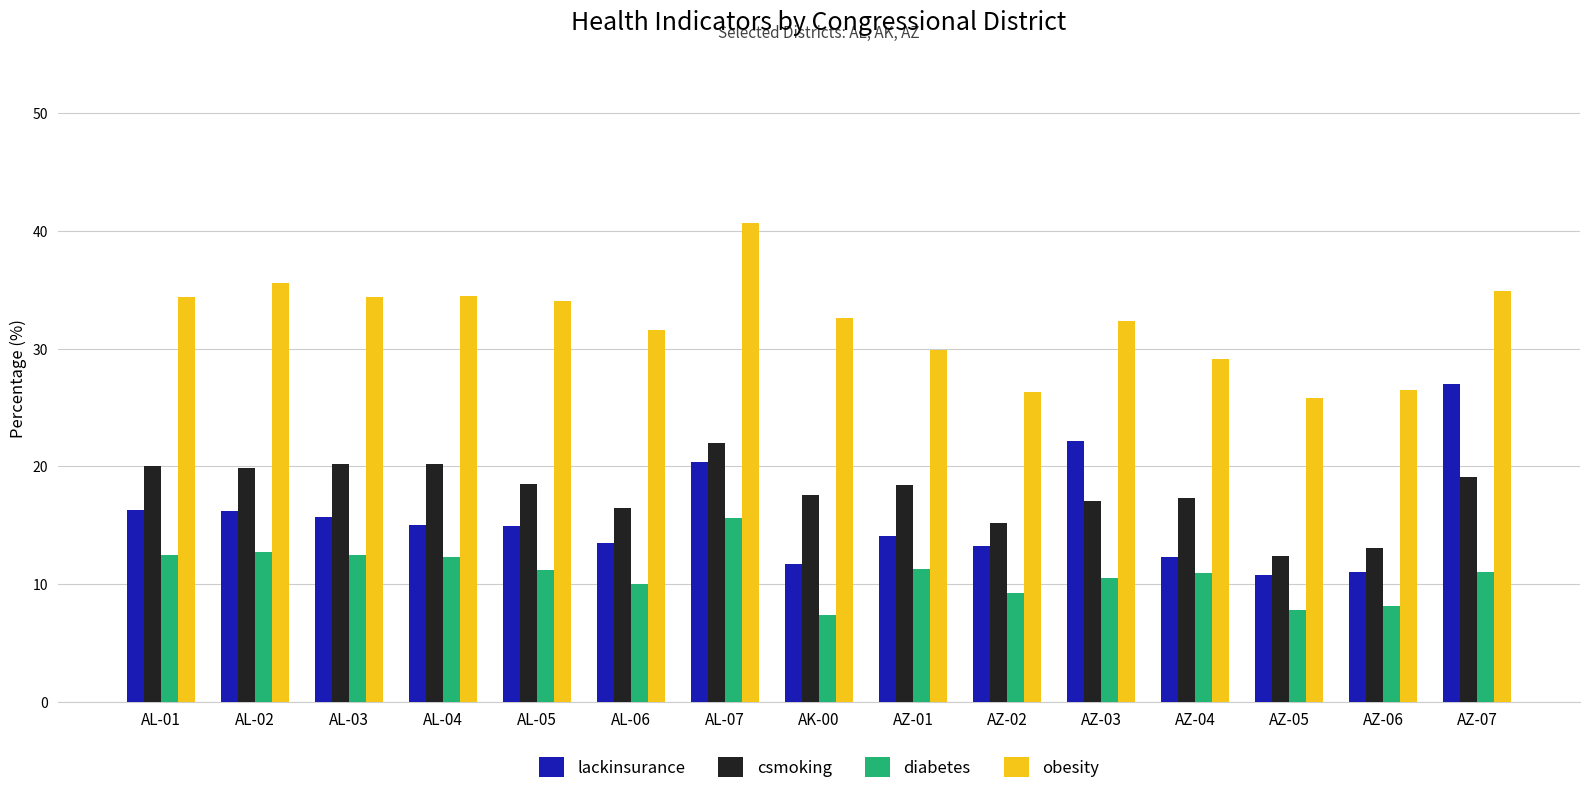

How many groups of bars are there?

15